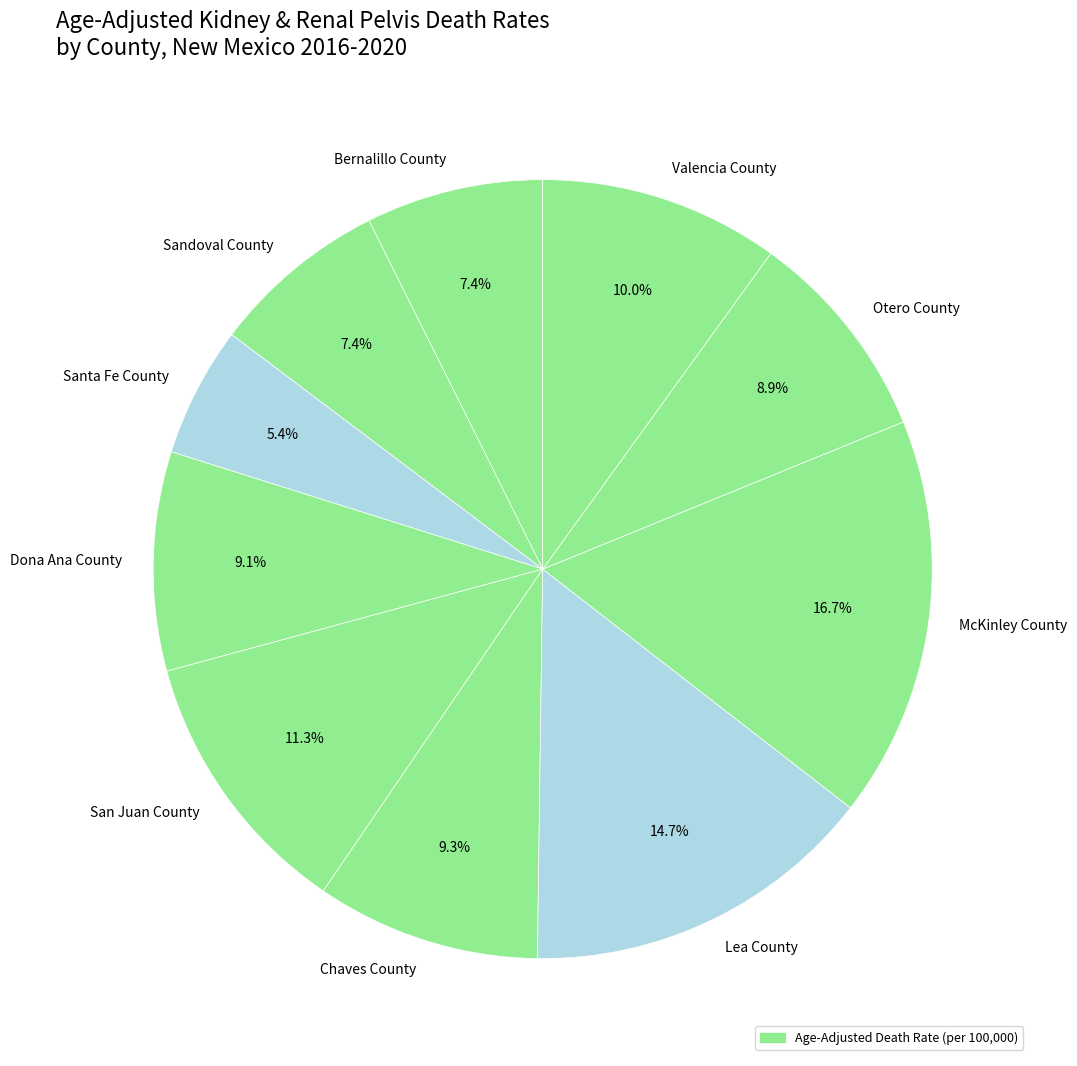

What is the ratio of the value at Bernalillo County to the value at Lea County?

0.5